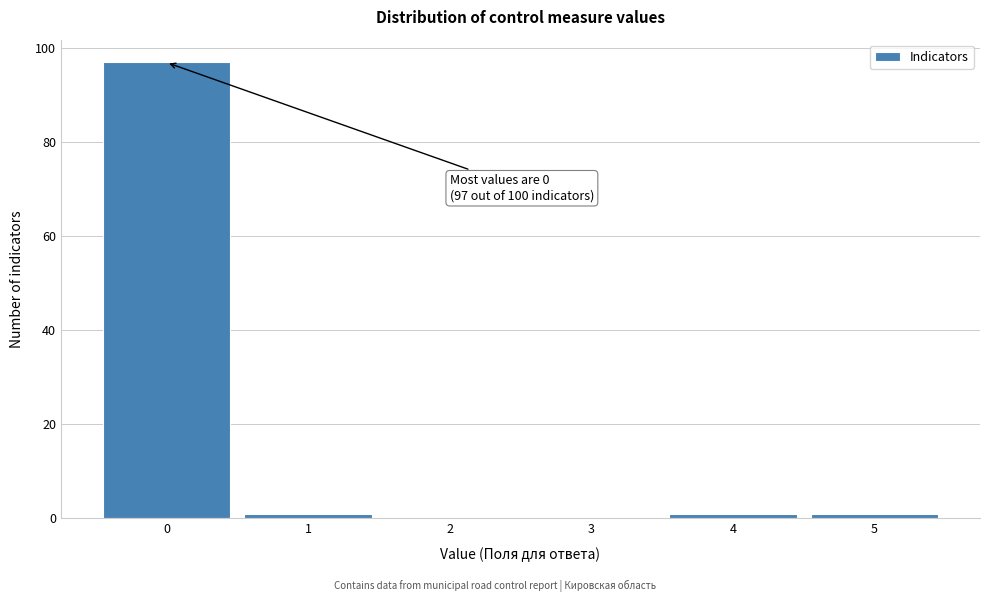

Reading left to right, transcribe all the data shown in this chart.

0=97	1=1	2=0	3=0	4=1	5=1